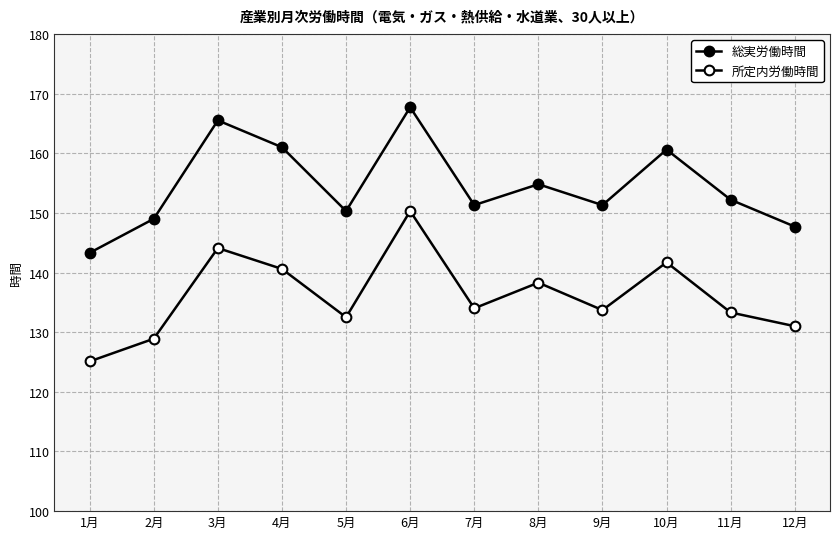

What is the smallest value displayed?

125.1